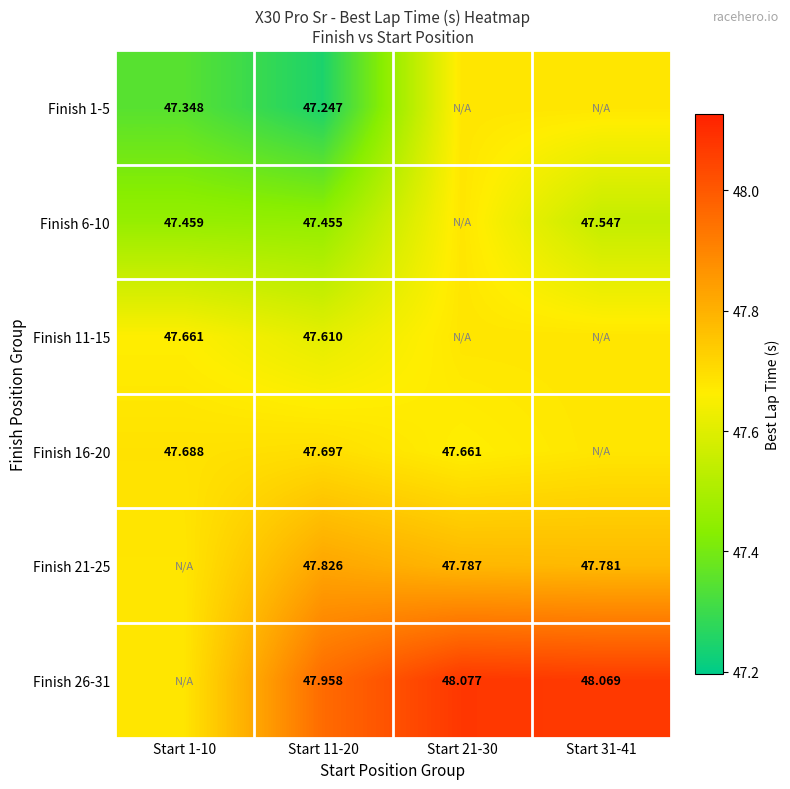

Is it true that Finish 16-20 equals 47.7 at Start 21-30?

True